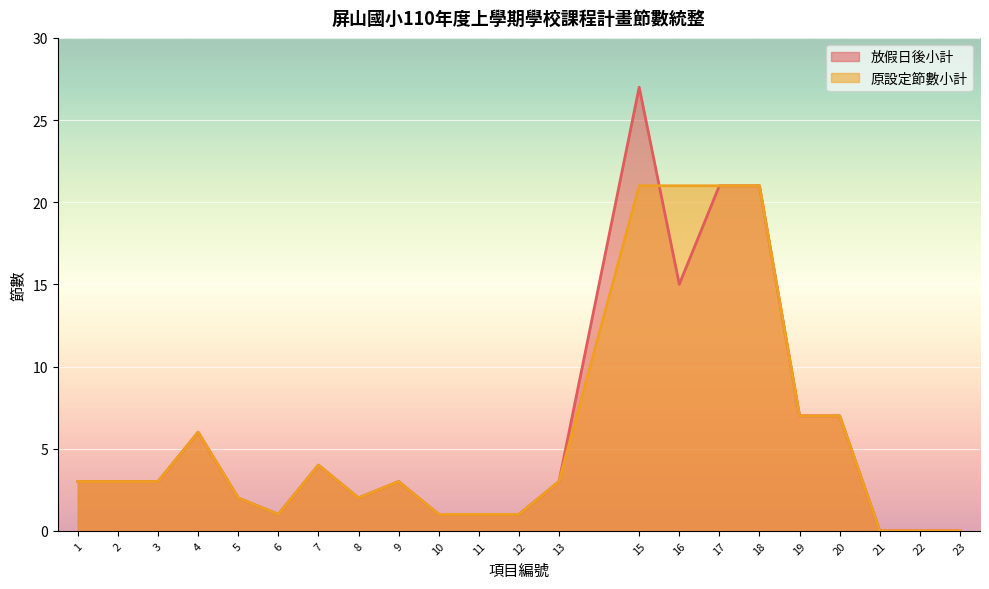

Which series has the largest range (max minus min)?

放假日後小計